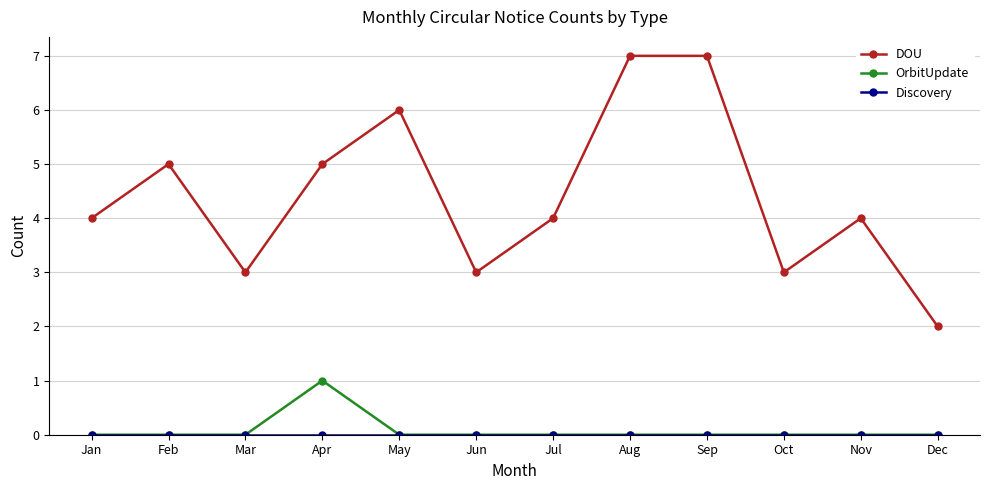

Which series has the largest range (max minus min)?

DOU